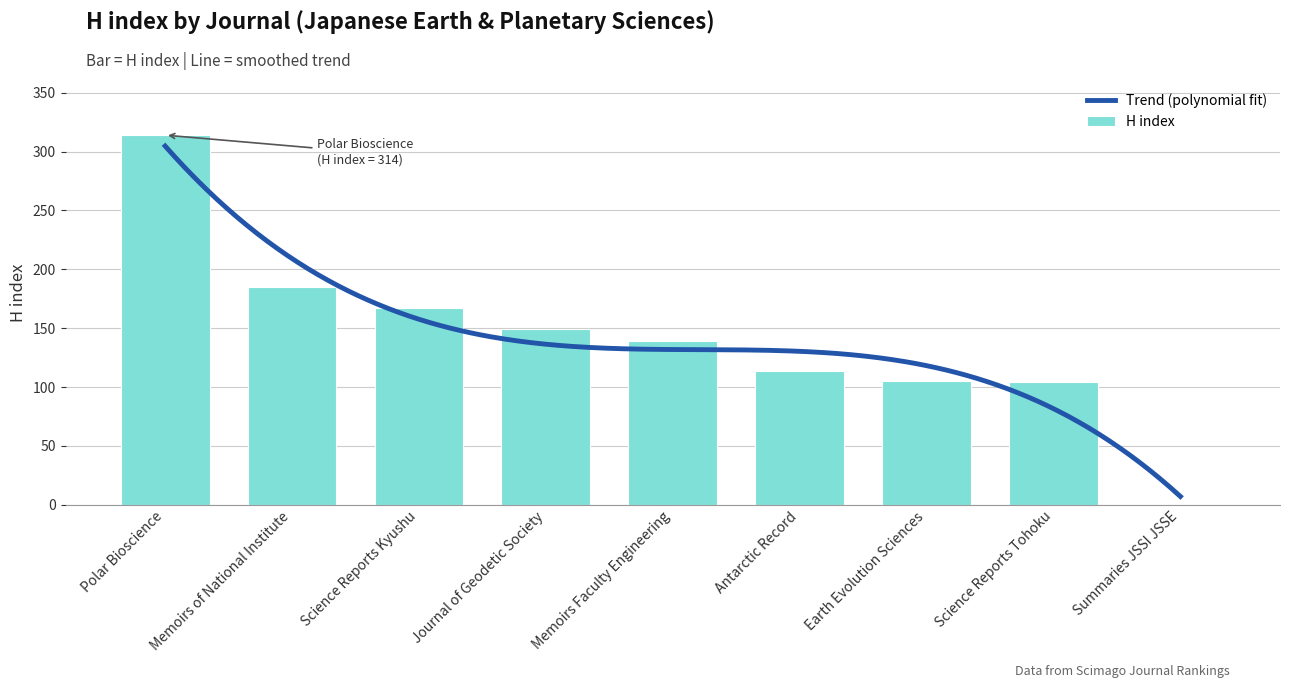

What is the difference between the maximum and minimum values?

314